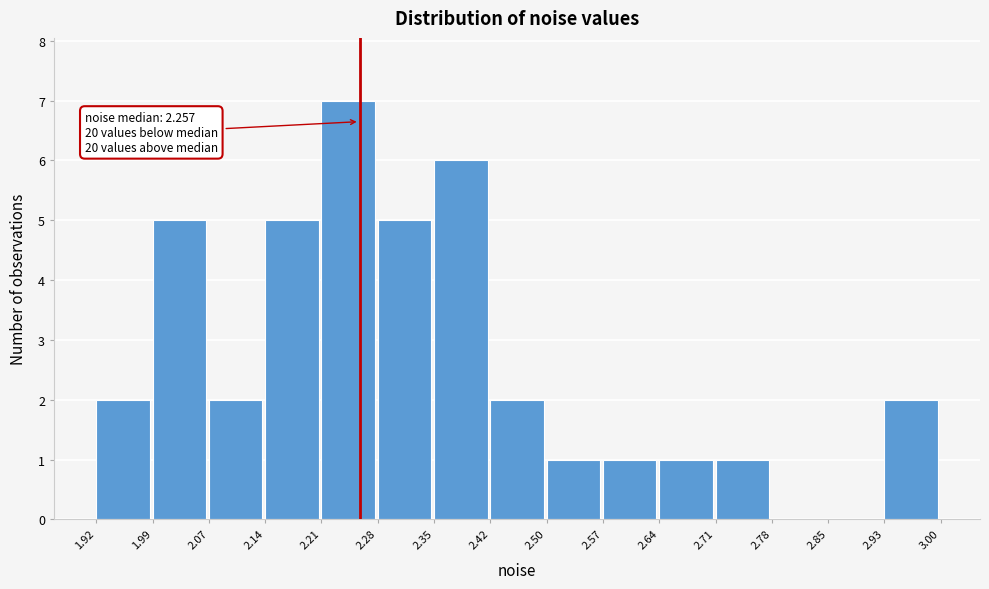

Which range on the x-axis has the tallest bar?

2.21 to 2.28